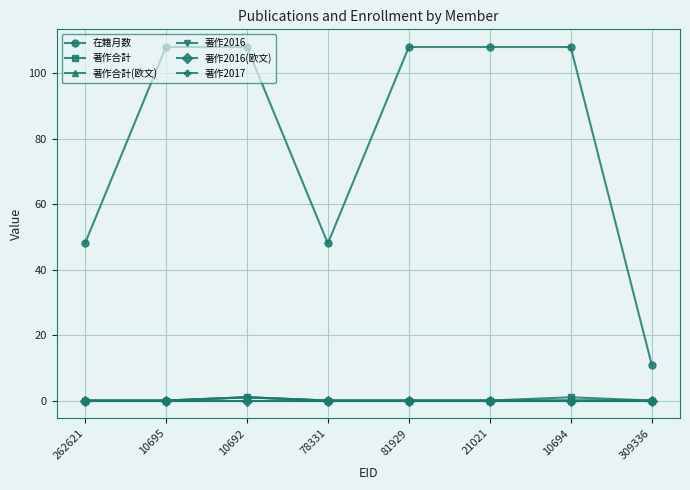

Does the chart have visible grid lines?

Yes